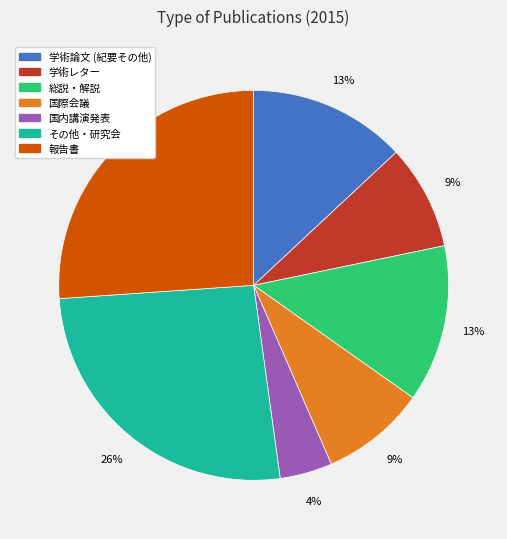

To the nearest percent, what is the average slice percentage?

14%